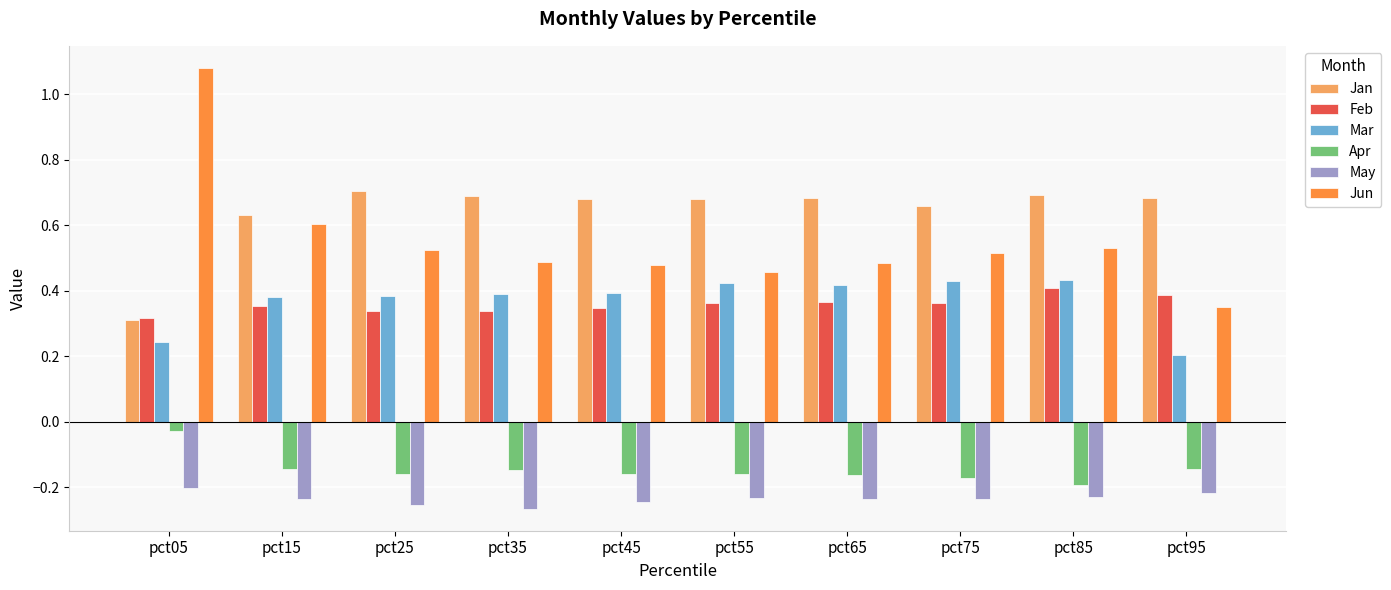

The value of Jun at pct15 is 0.4. True or false?

False